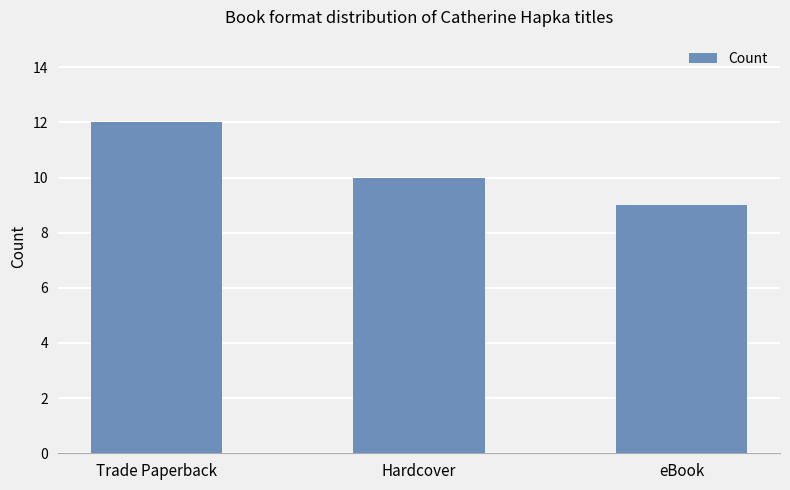

What is the greatest value displayed?

12